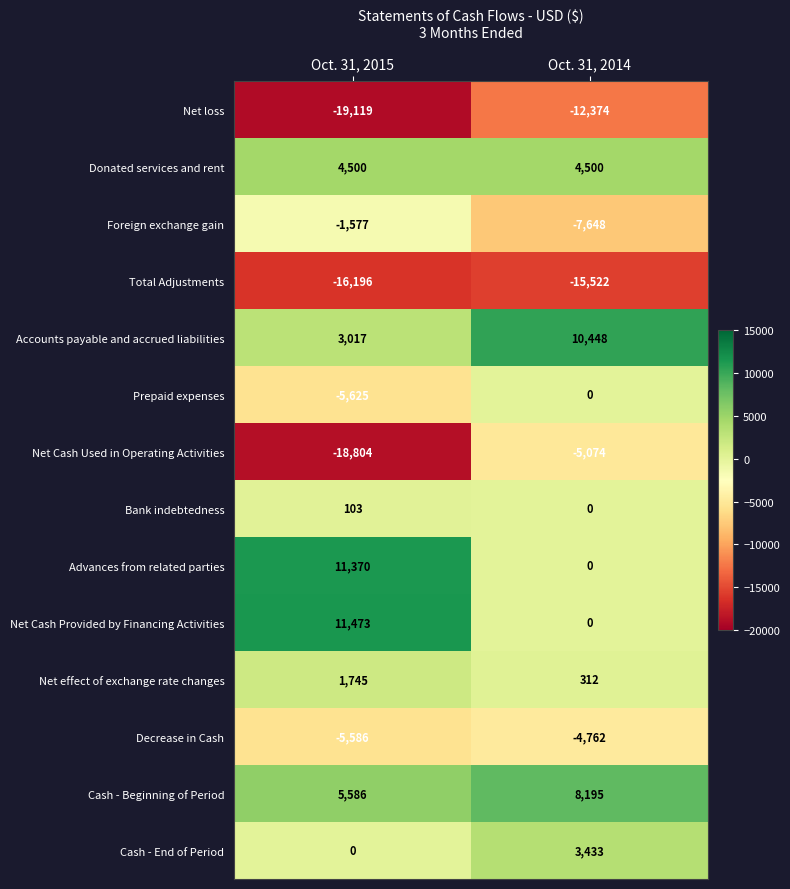

The value of Decrease in Cash at Oct. 31, 2014 is -4762. True or false?

True